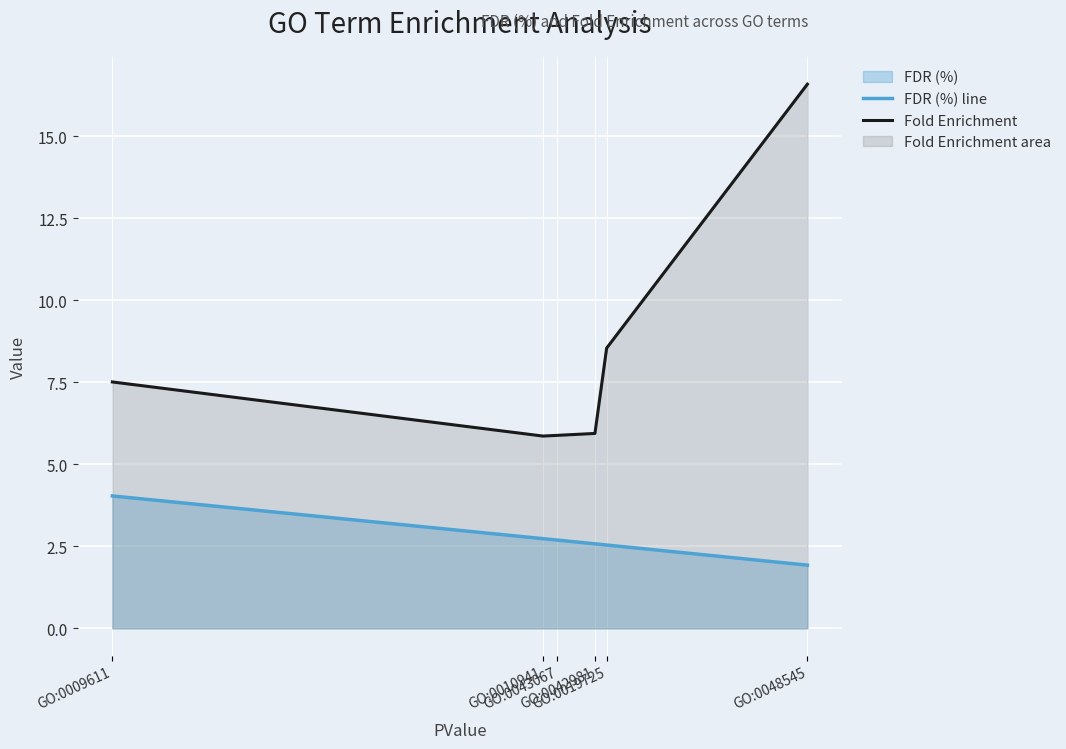

What value does the Fold Enrichment series have at GO:0010941?

5.9